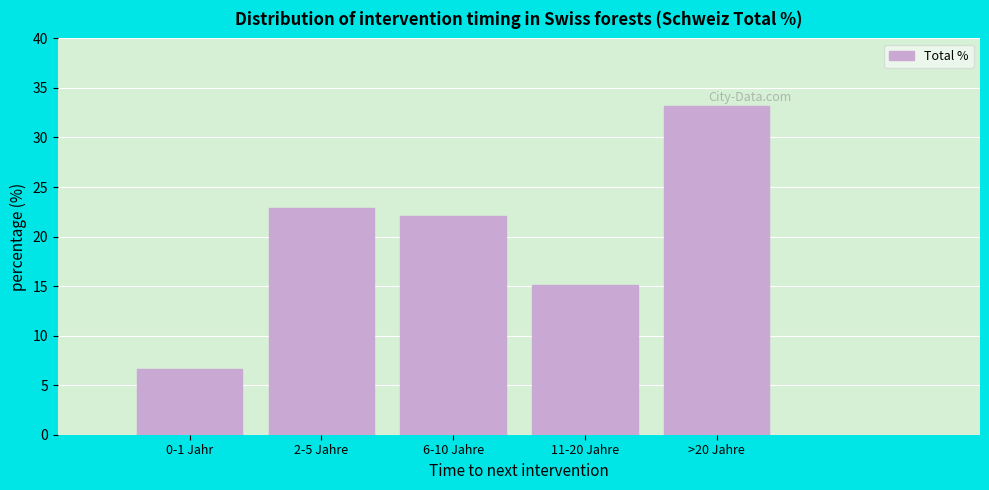

Reading left to right, list all the values displayed in this chart.

6.6	22.9	22.1	15.1	33.2